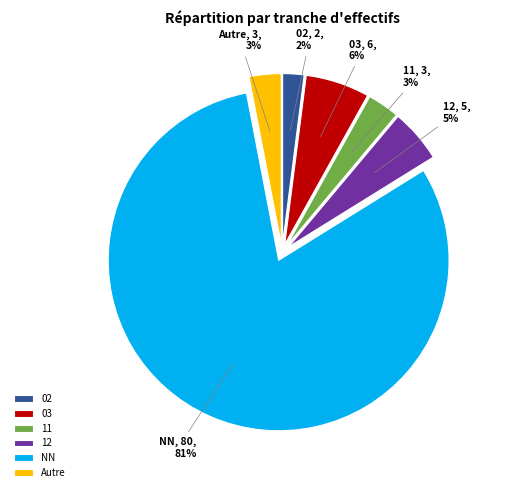

Is Autre the majority of the pie?

No